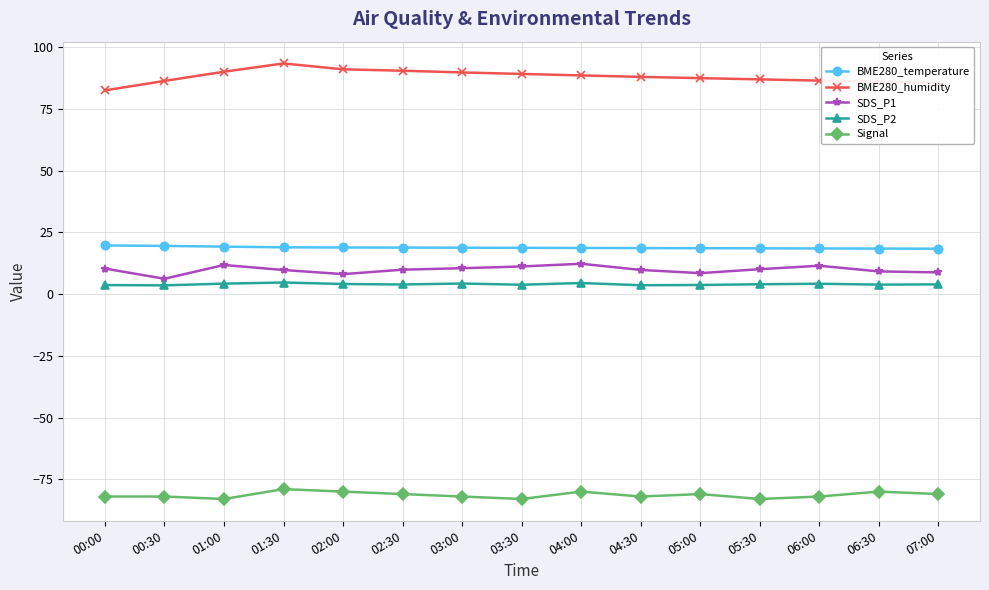

True or false: Signal has a value of -79.0 at 01:30.

True